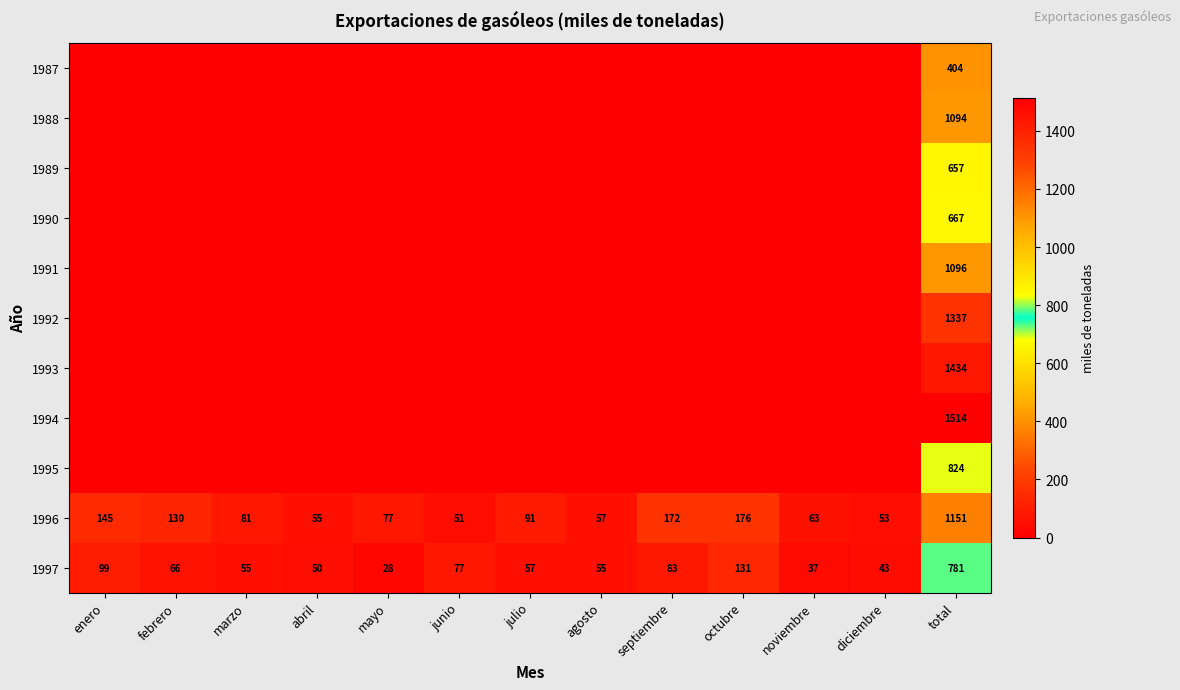

How many data points does each series have?

13